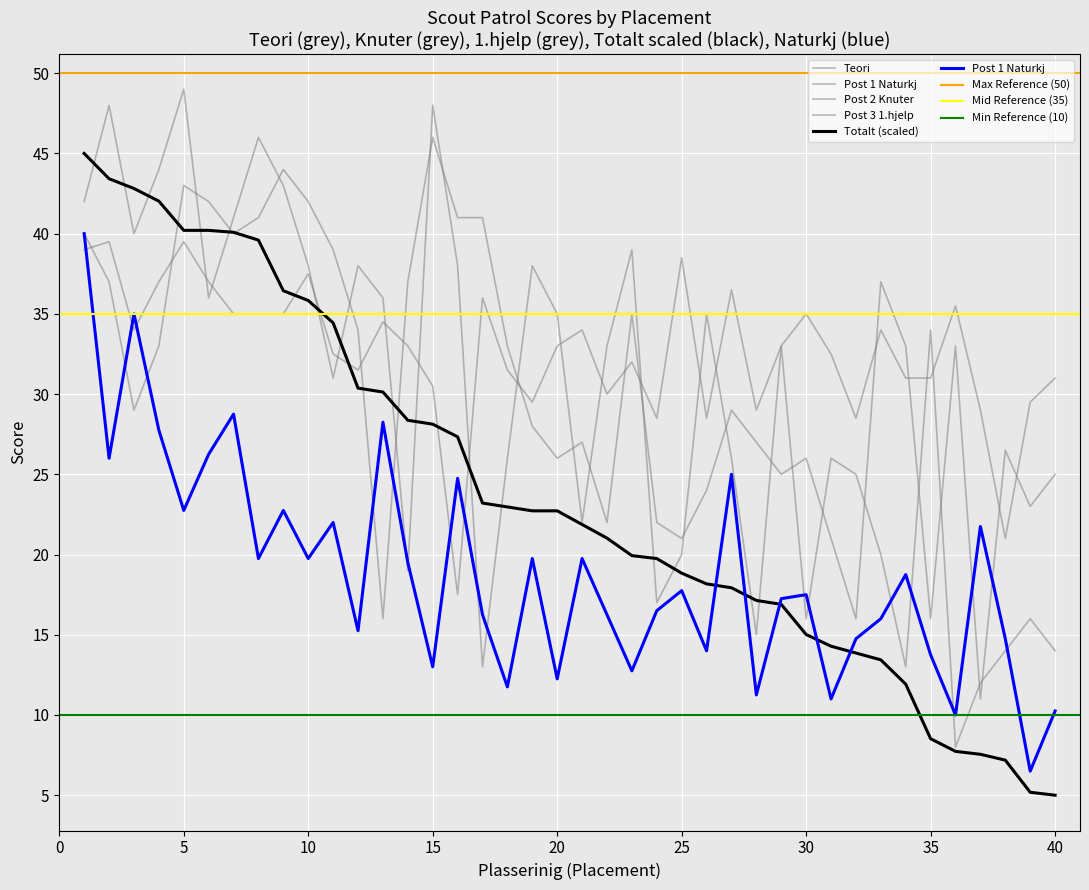

At which label is Post 2 Knuter closest to 28?

18